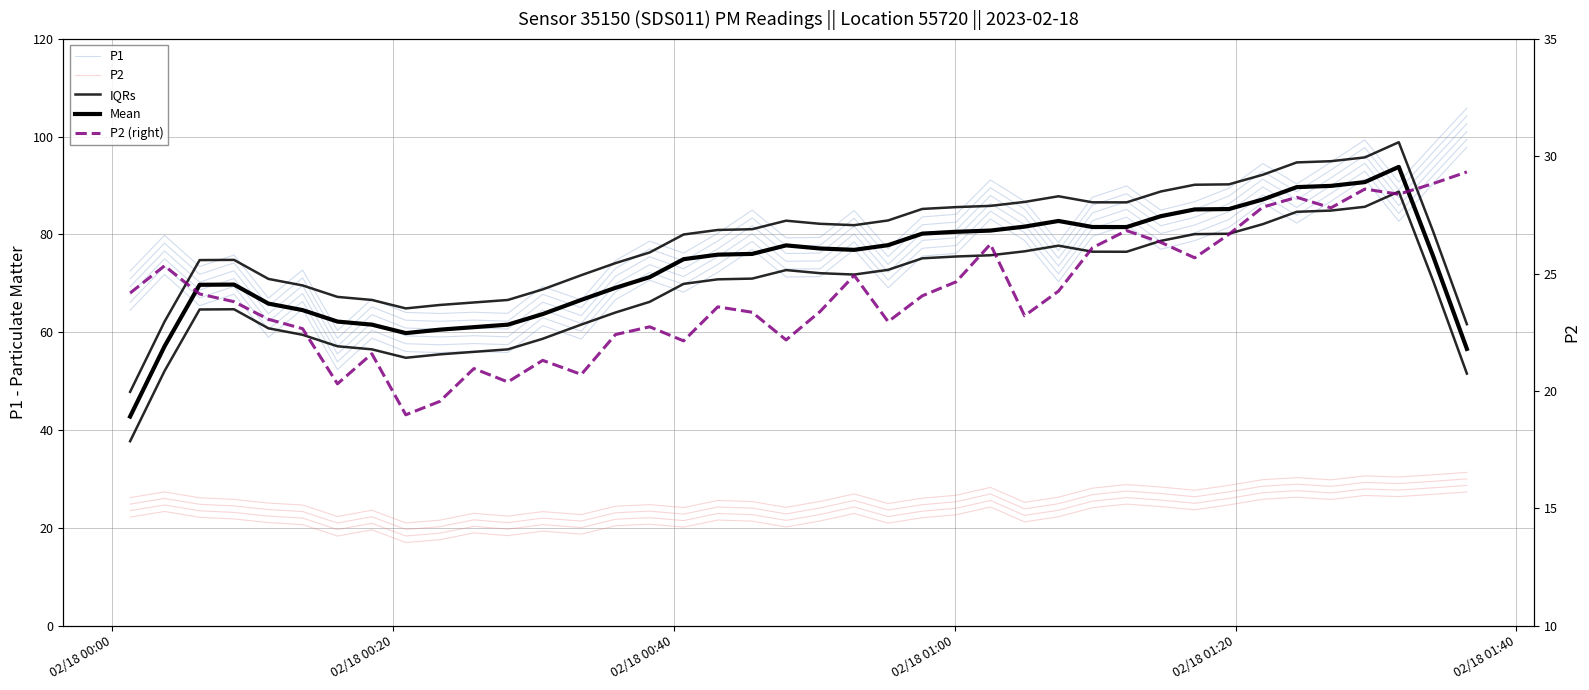

Which series has the largest total across all categories?

IQRs